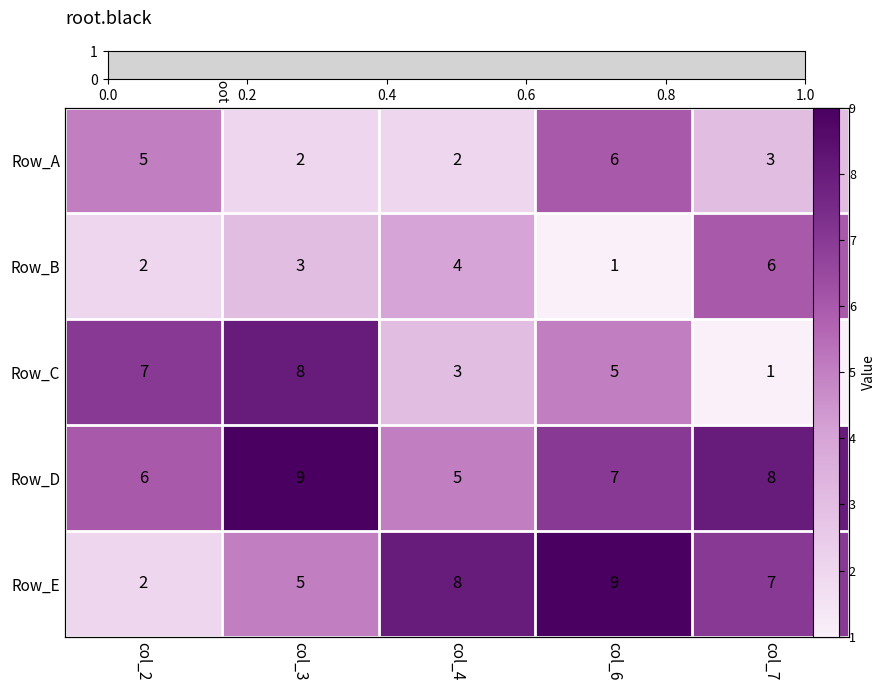

Which category has the highest value across all series?

col_3